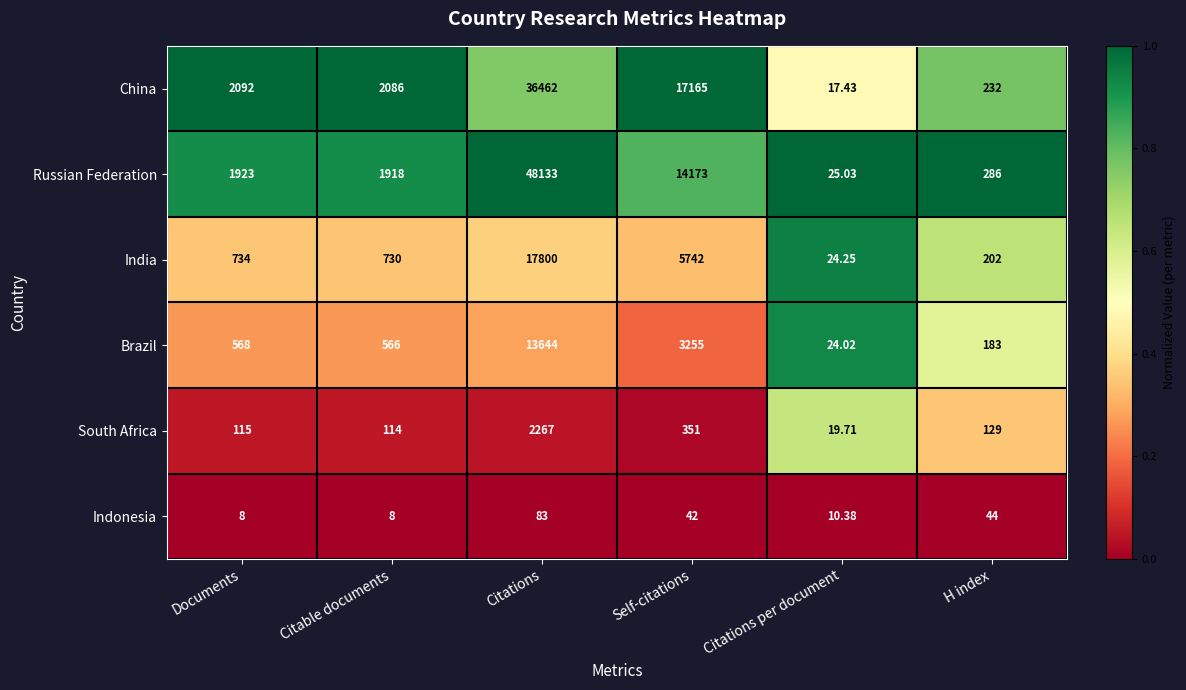

At which label does Brazil reach its minimum?

Citations per document